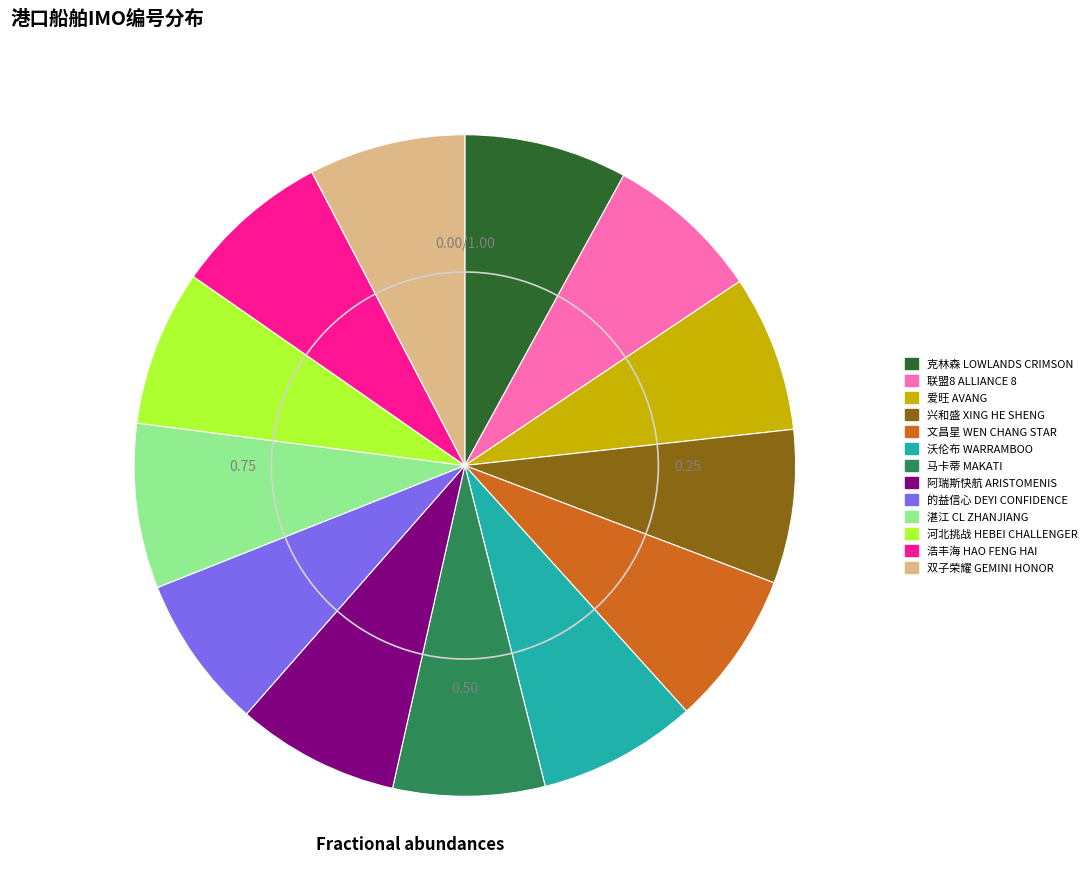

Is the sum of 文昌星 WEN CHANG STAR and 浩丰海 HAO FENG HAI greater than half?

No